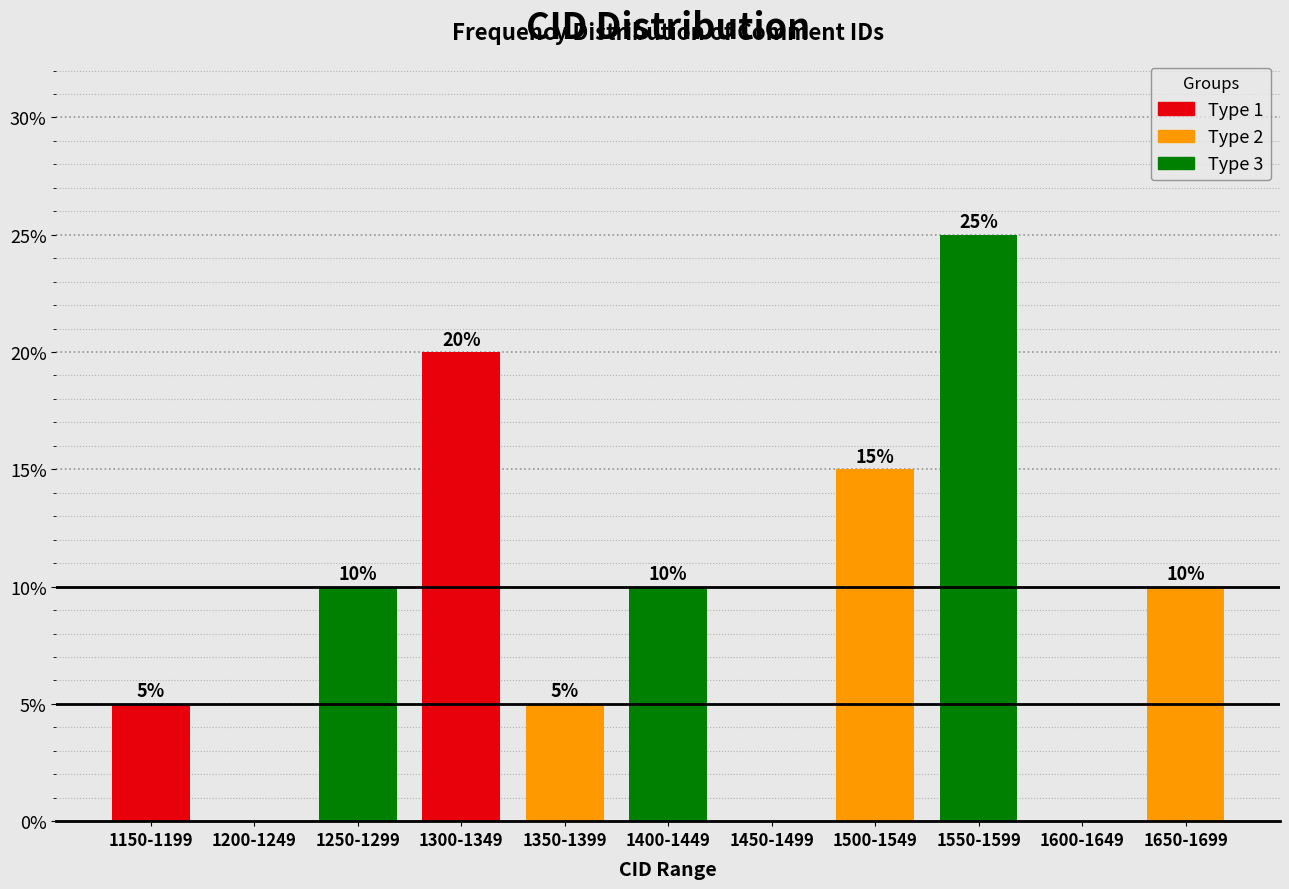

Reading right to left, extract all data points from this chart.

1650-1699=10	1600-1649=0	1550-1599=25	1500-1549=15	1450-1499=0	1400-1449=10	1350-1399=5	1300-1349=20	1250-1299=10	1200-1249=0	1150-1199=5